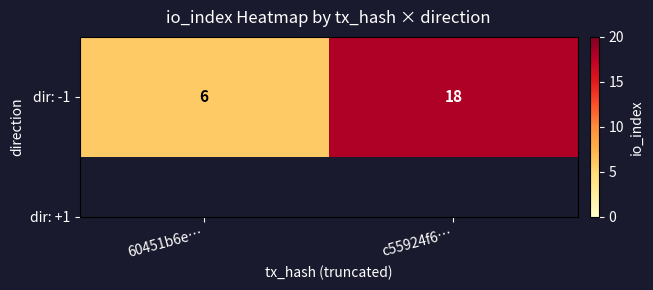

What is the change in value from 60451b6e… to c55924f6…?

+12